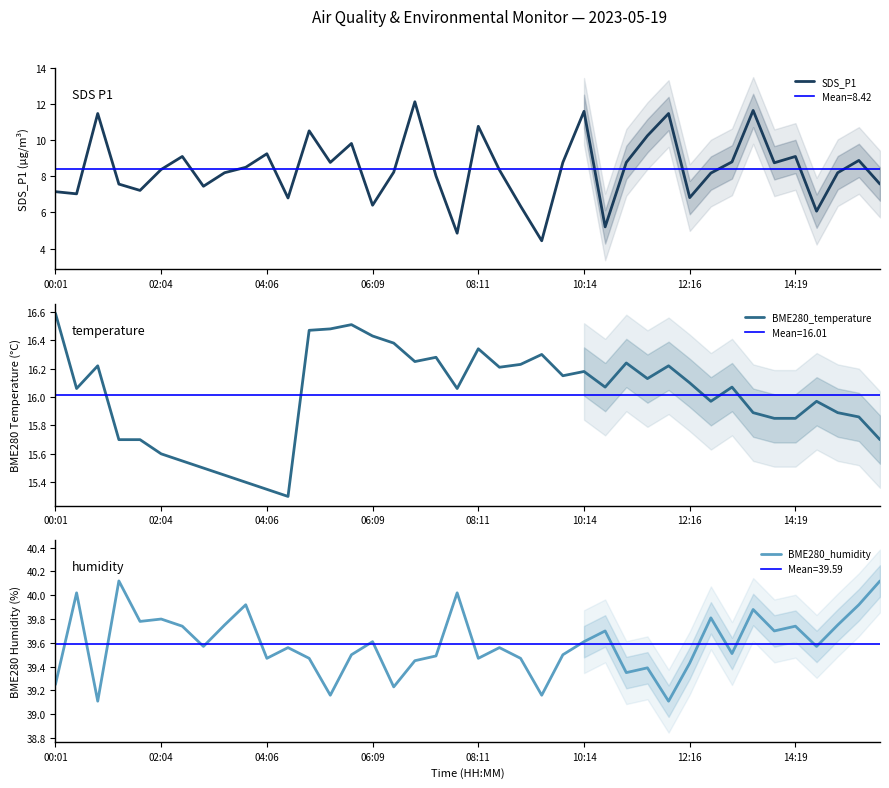

What is the difference between the maximum and minimum values in the BME280_humidity series?

1.0